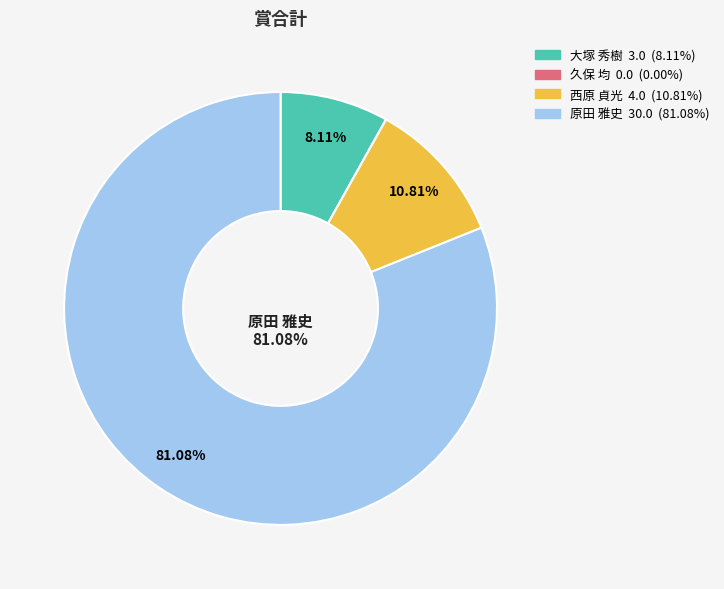

Is there any slice that represents more than half of the pie?

Yes